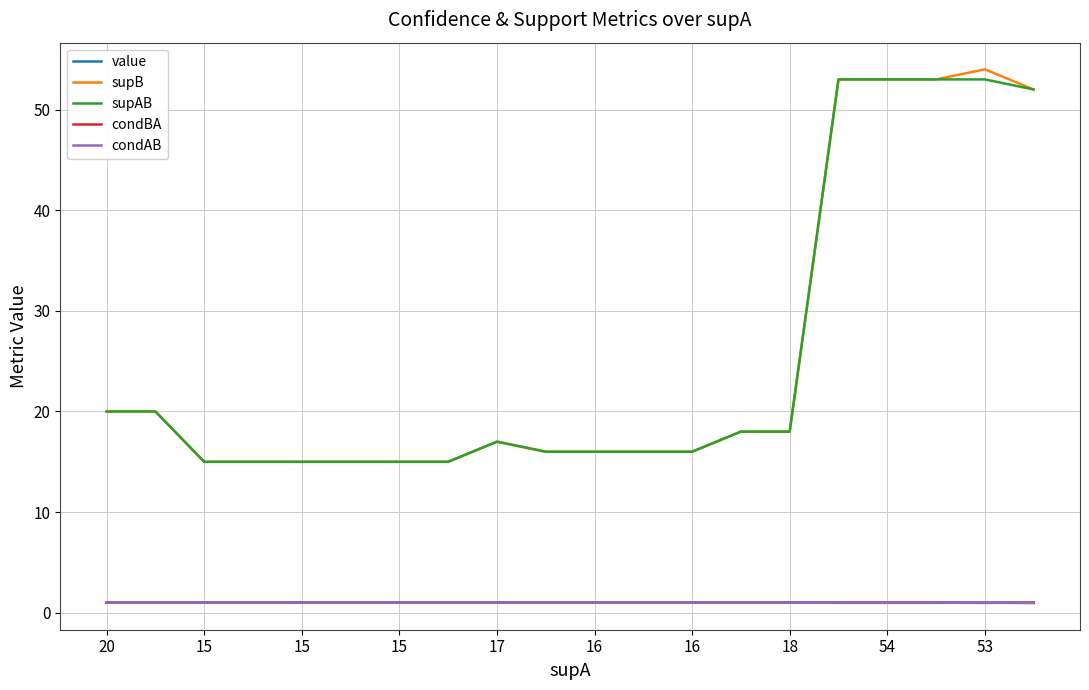

What is the minimum value for supAB?

15.0